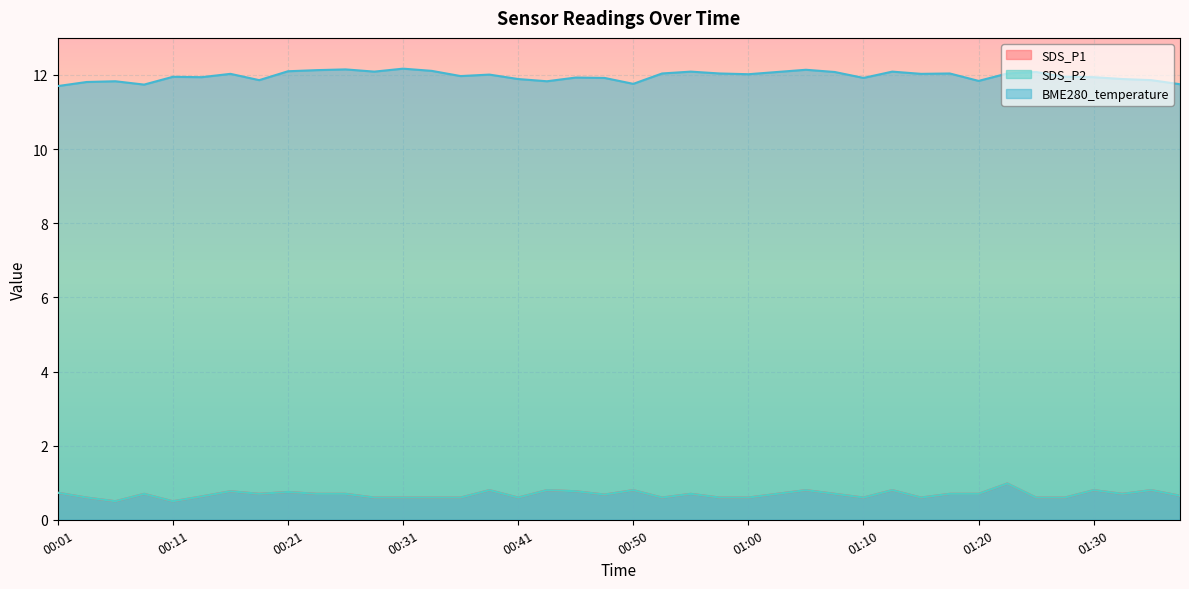

Which series has the largest total across all categories?

BME280_temperature